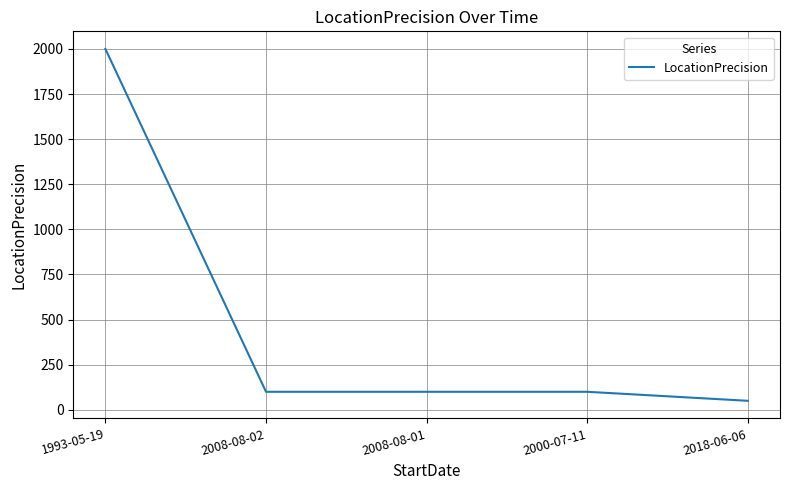

At which category does the chart reach its peak across all series?

1993-05-19